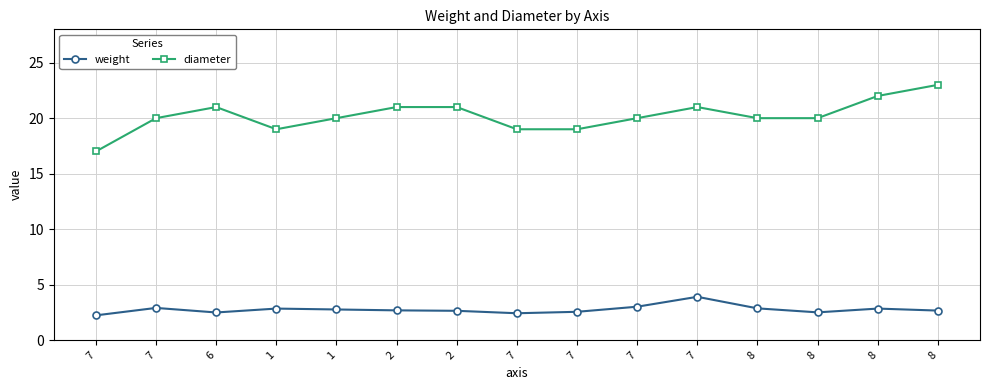

The diameter series shows 11.4 at 2. True or false?

False